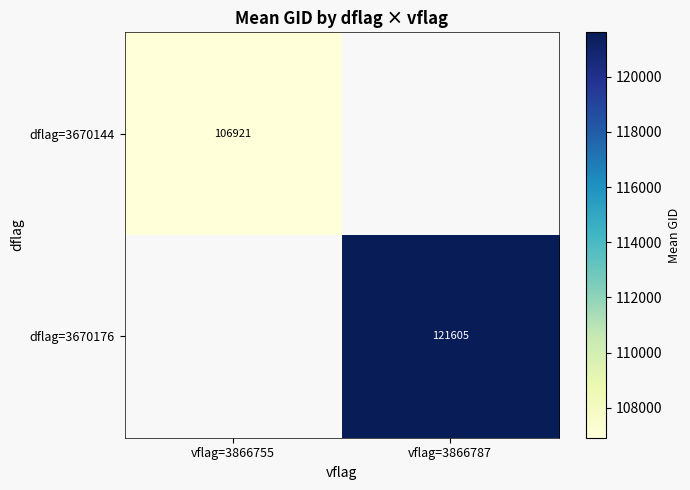

Is the value of dflag=3670176 at vflag=3866787 greater than the value of dflag=3670144 at vflag=3866755?

Yes